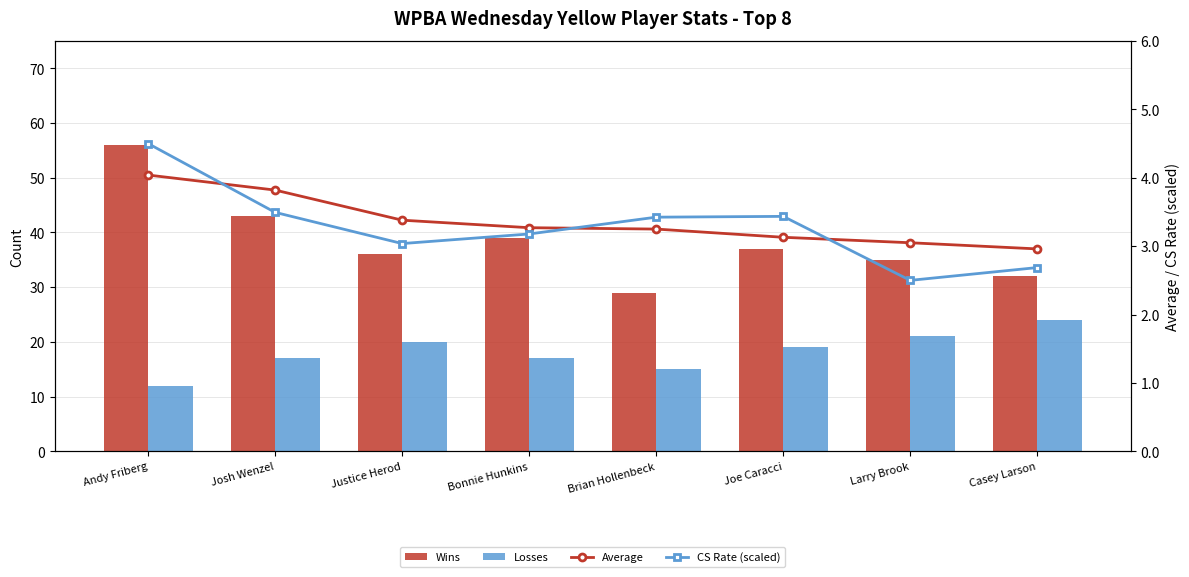

True or false: CS Rate (scaled) has a value of 3.4 at Brian Hollenbeck.

True